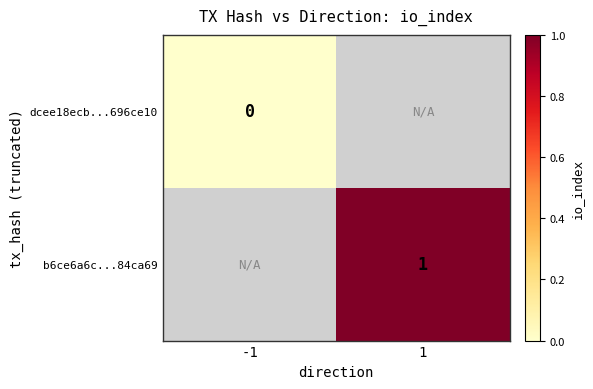

Is the value of b6ce6a6c...84ca69 at 1 greater than the value of dcee18ecb...696ce10 at -1?

Yes